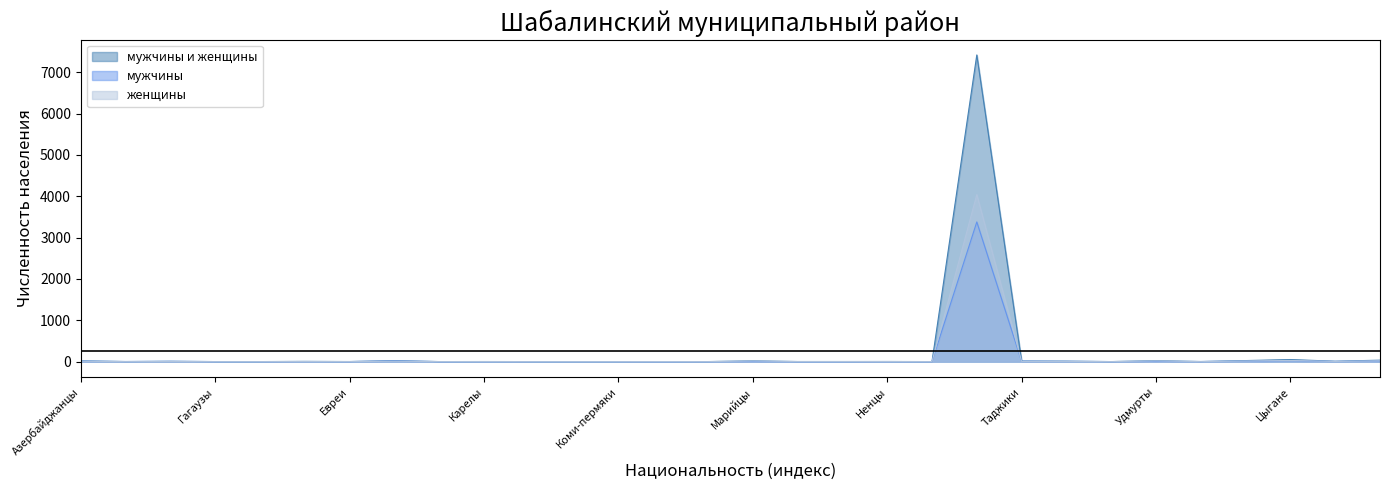

How many series are shown in this chart?

3